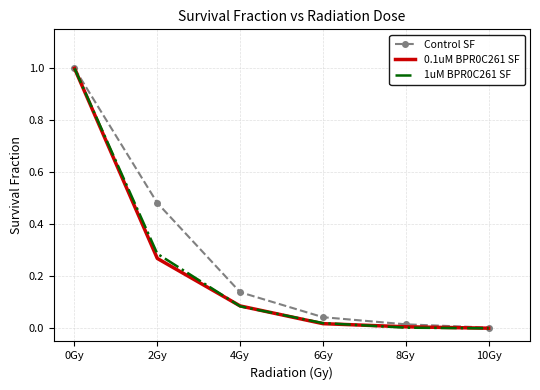

What is the highest value of the Control SF series?

1.0